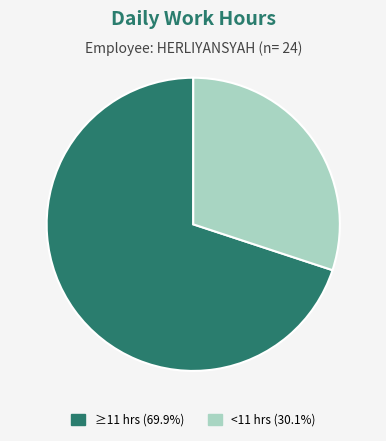

What is the ratio of the value at ≥11 hrs (69.9%) to the value at <11 hrs (30.1%)?

2.3